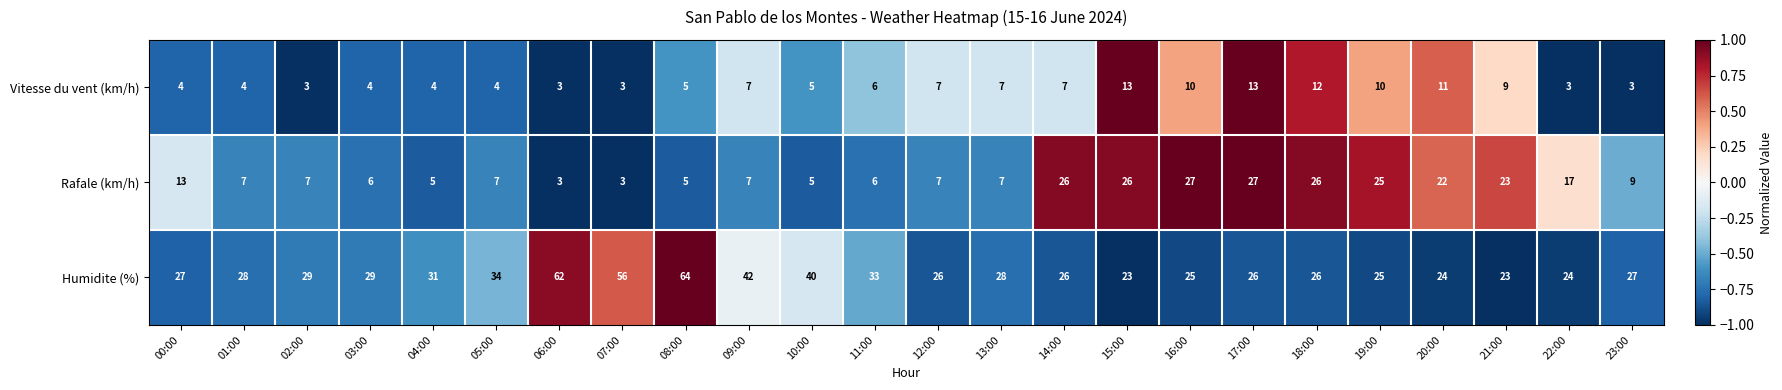

Is it true that Vitesse du vent (km/h) equals 5 at 04:00?

False